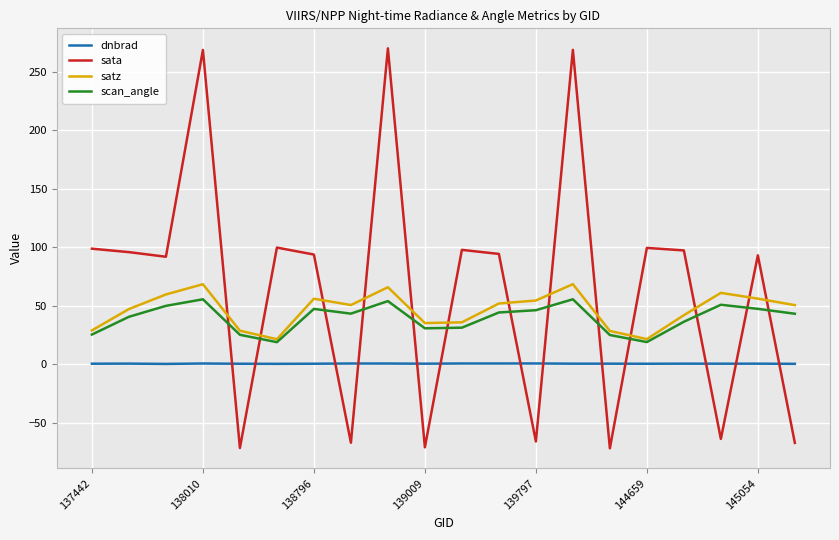

Which series has the widest spread of values?

sata